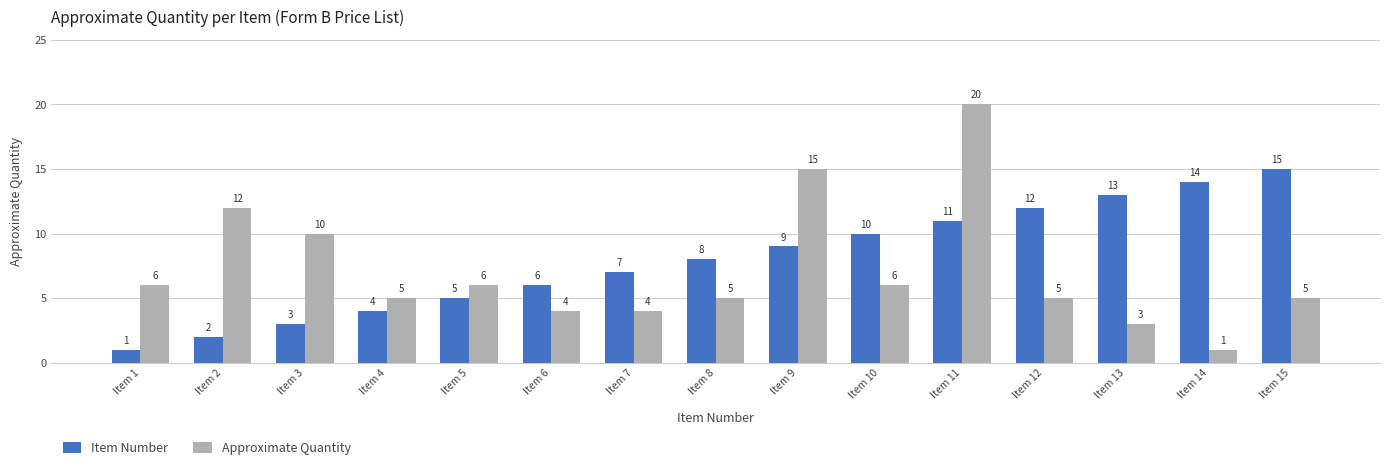

Which series has the largest range (max minus min)?

Approximate Quantity